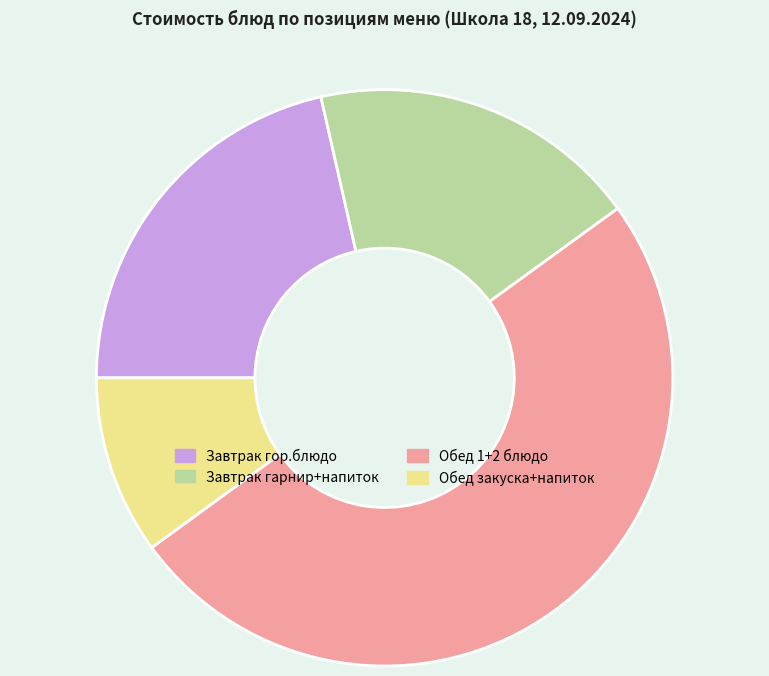

Rank the categories by value from highest to lowest.

Обед 1+2 блюдо, Завтрак гор.блюдо, Завтрак гарнир+напиток, Обед закуска+напиток